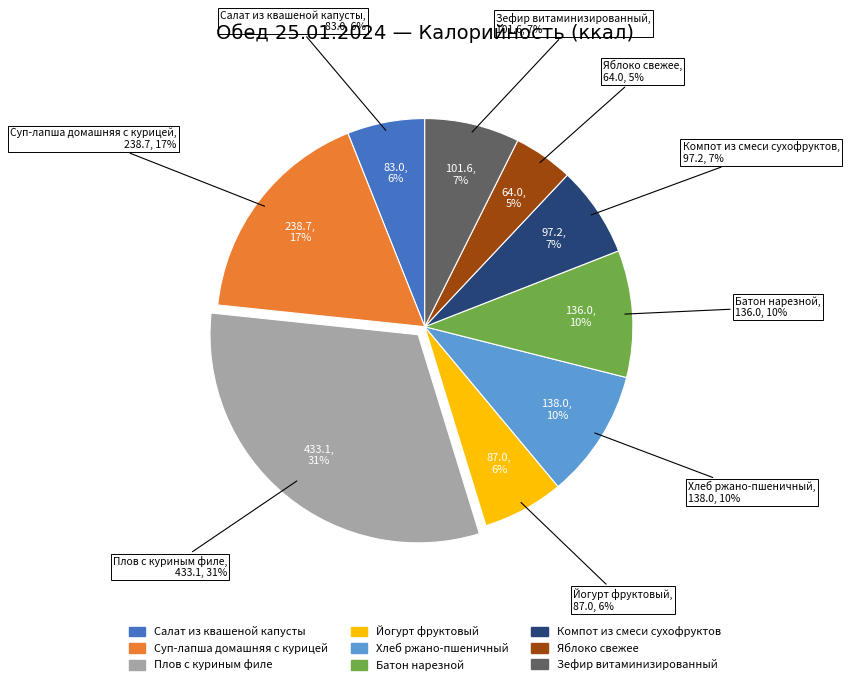

Which has a higher value, Салат из квашеной капусты or Хлеб ржано-пшеничный?

Хлеб ржано-пшеничный